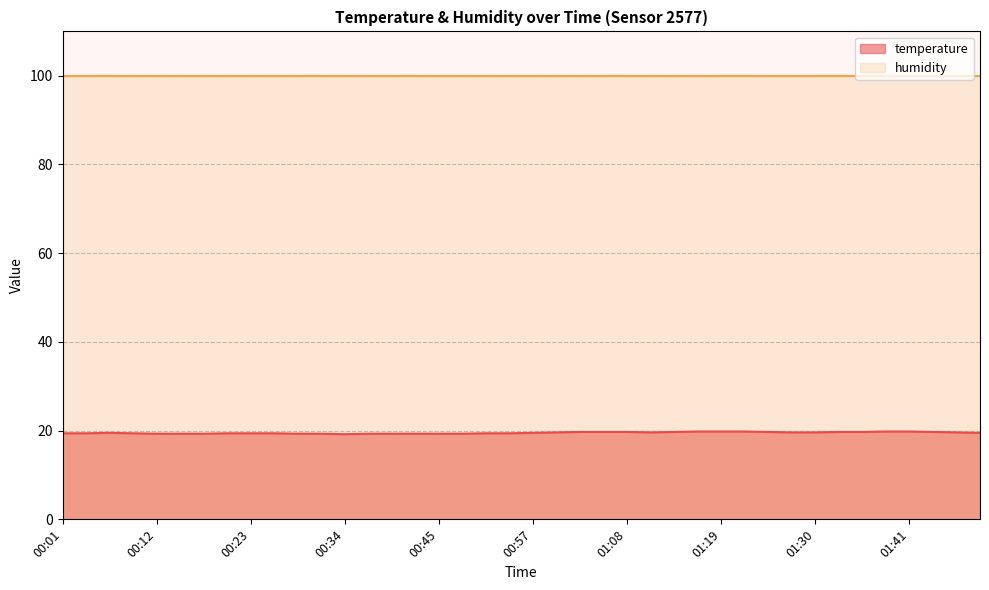

What is the label of the 23rd point from the right?

00:48